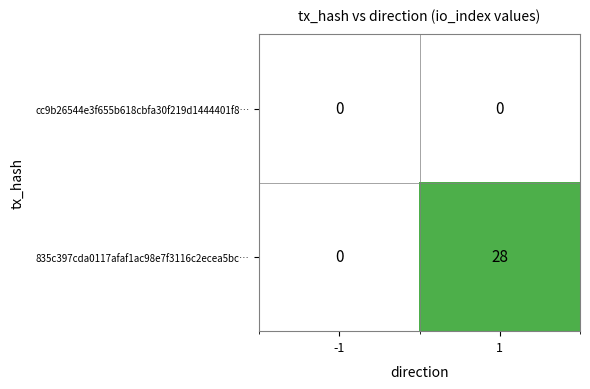

What is the spread (max minus min) of values at 1?

28